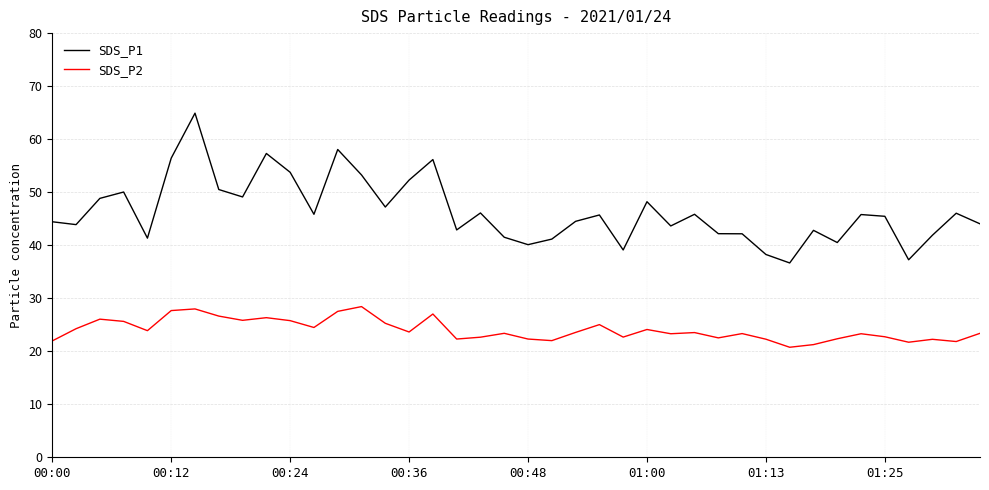

Rank the series by their maximum value, from highest to lowest.

SDS_P1, SDS_P2